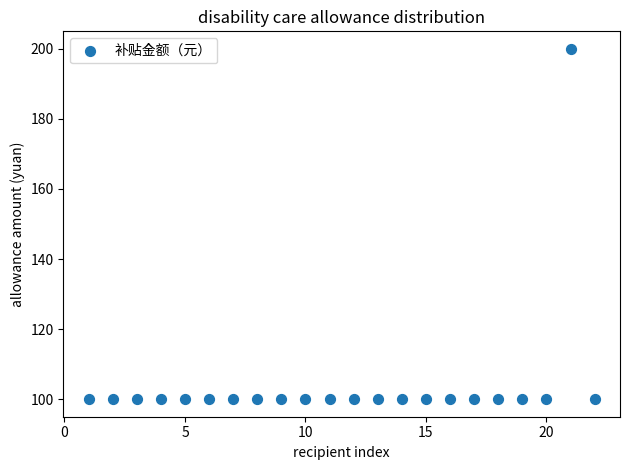

What is the range of X values (max minus min)?

21